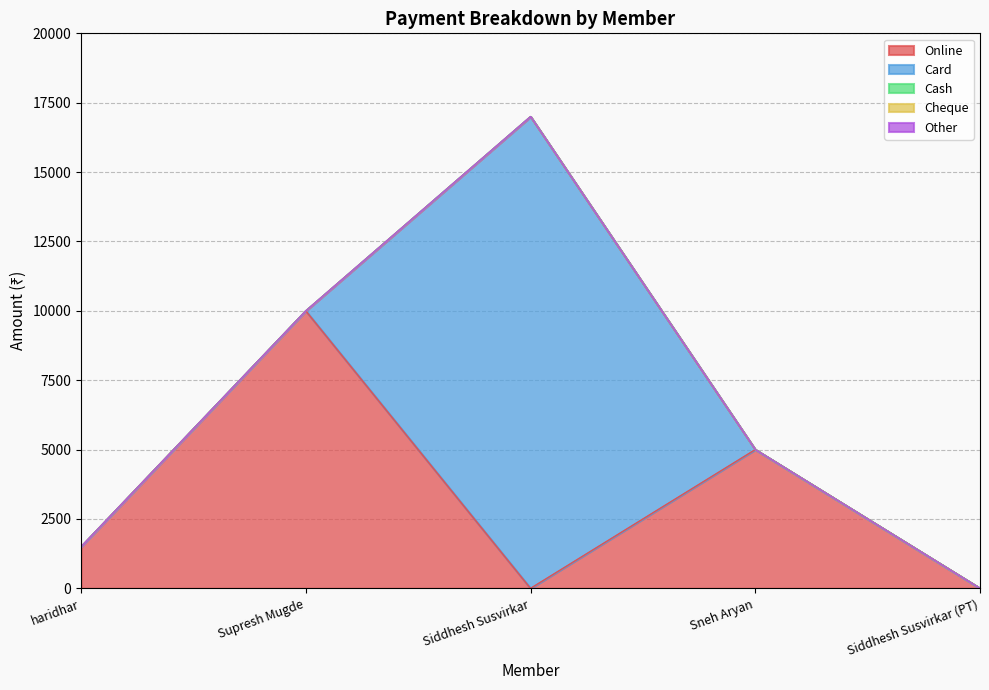

Is it true that Card equals 9283 at Supresh Mugde?

False